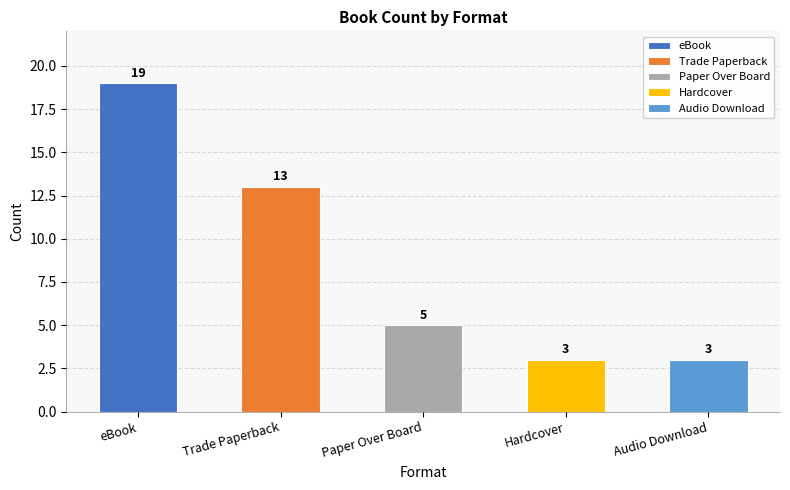

Which label corresponds to the smallest value in the chart?

Hardcover